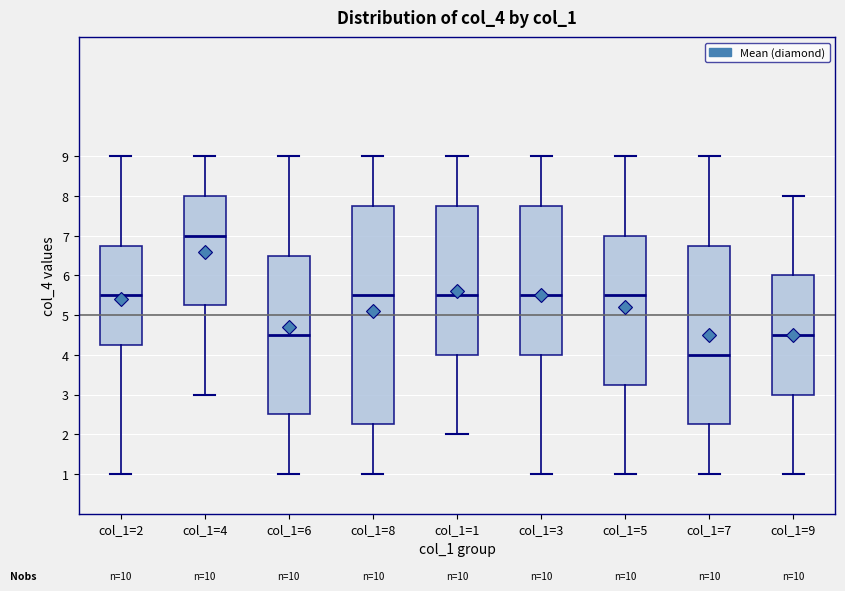

Reading left to right, transcribe this box plot: for each box, give where its median line is, the range the box spans, and where its two whiskers end, as read against the y-axis. The values are not printed on the chart, so give them approximately, as read against the axis.

col_1=2: median 5.5, box 4.3 to 6.8, whiskers 1.0 to 9.0
col_1=4: median 7.0, box 5.3 to 8.0, whiskers 3.0 to 9.0
col_1=6: median 4.5, box 2.5 to 6.5, whiskers 1.0 to 9.0
col_1=8: median 5.5, box 2.3 to 7.8, whiskers 1.0 to 9.0
col_1=1: median 5.5, box 4.0 to 7.8, whiskers 2.0 to 9.0
col_1=3: median 5.5, box 4.0 to 7.8, whiskers 1.0 to 9.0
col_1=5: median 5.5, box 3.3 to 7.0, whiskers 1.0 to 9.0
col_1=7: median 4.0, box 2.3 to 6.8, whiskers 1.0 to 9.0
col_1=9: median 4.5, box 3.0 to 6.0, whiskers 1.0 to 8.0